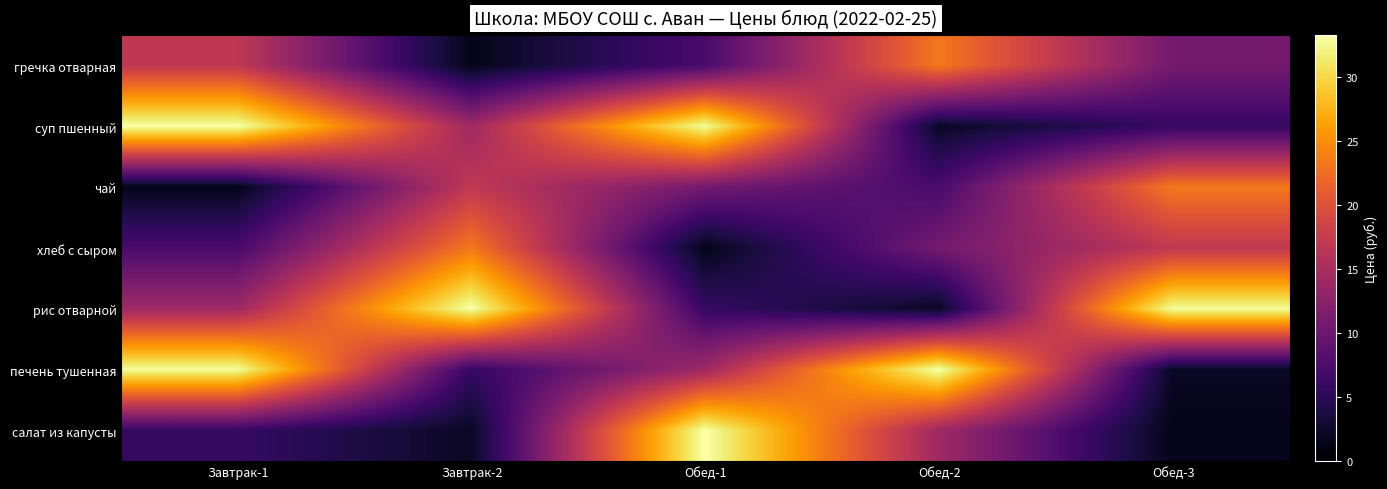

At how many categories does at least one series exceed 22?

5